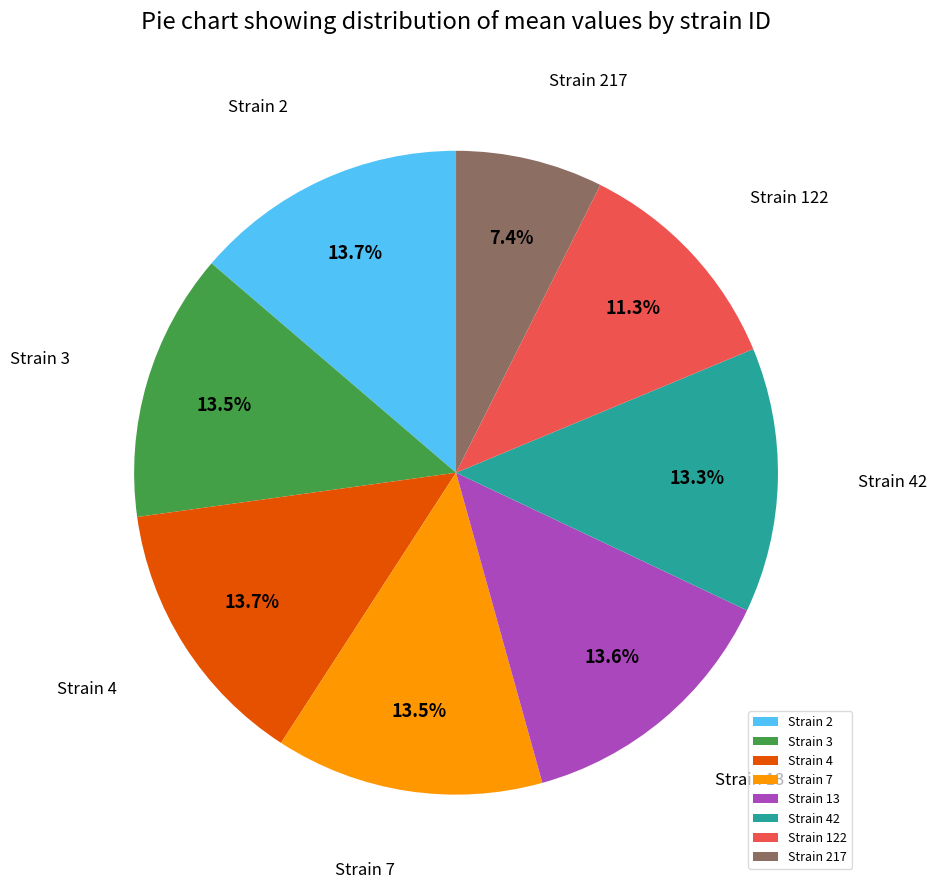

Is there any slice that represents more than half of the pie?

No